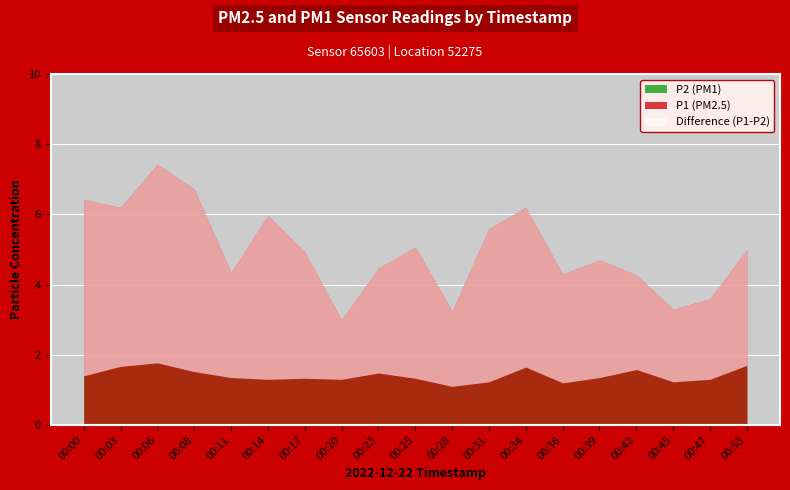

How many values in the P1 series are below 4?

4